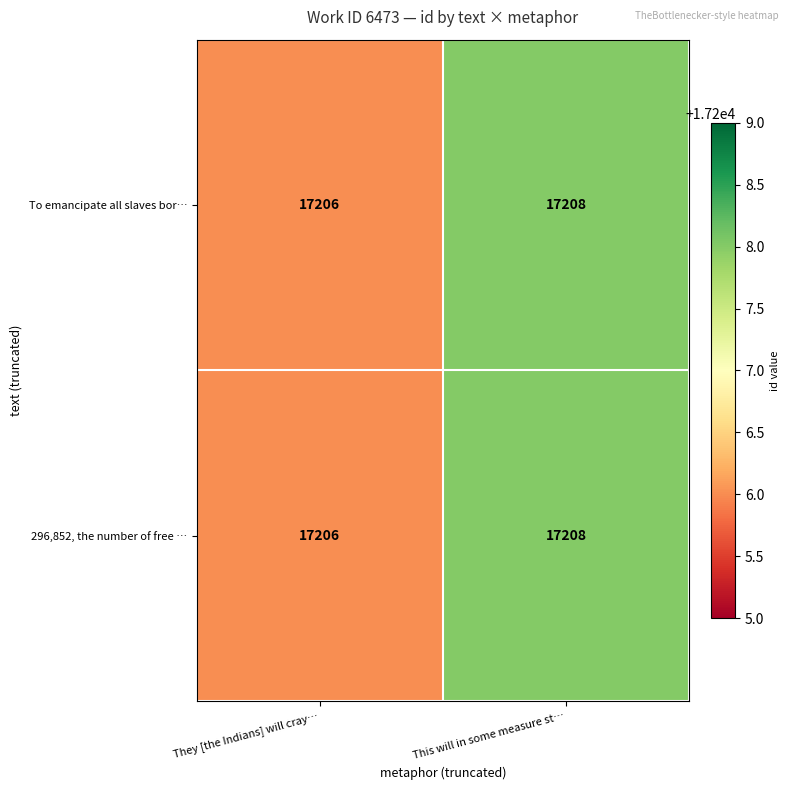

What is the average value of the To emancipate all slaves bor… series?

17207